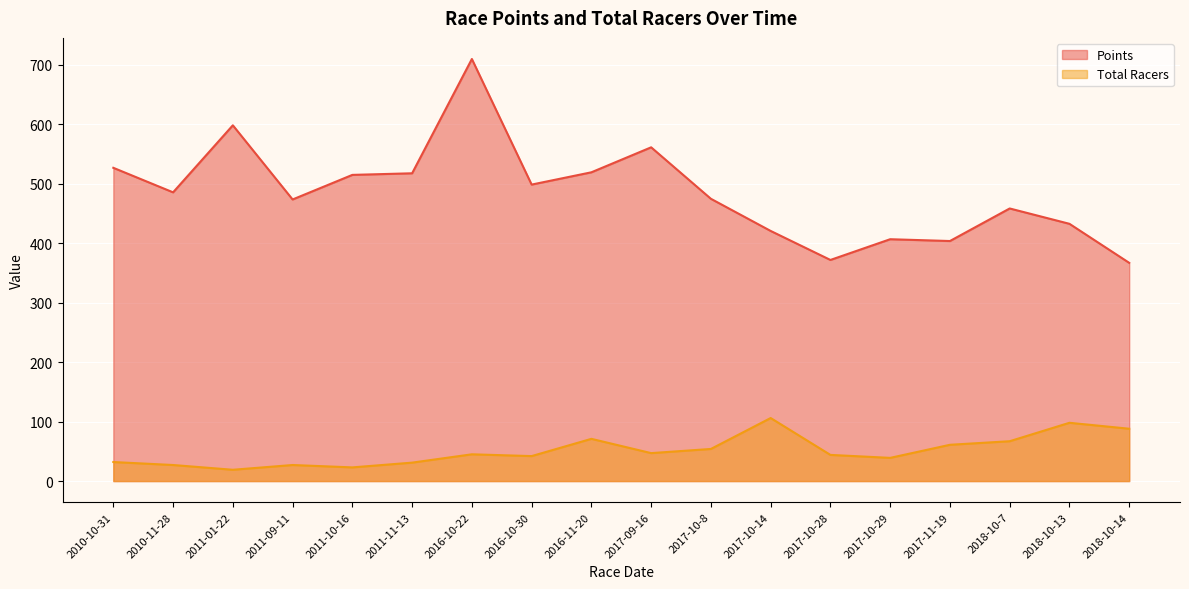

How many distinct data groups are displayed?

2